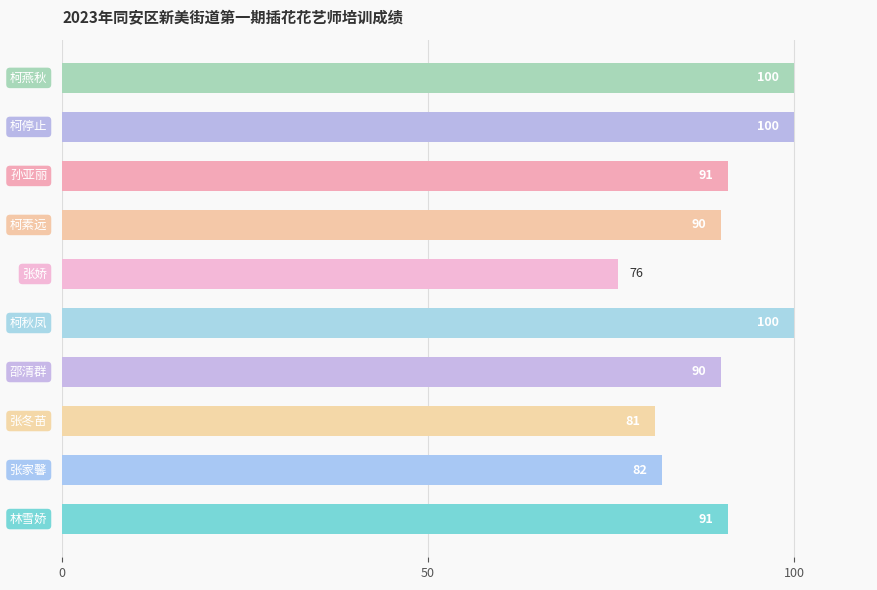

Reading top to bottom, list all the values displayed in this chart.

100	100	91	90	76	100	90	81	82	91